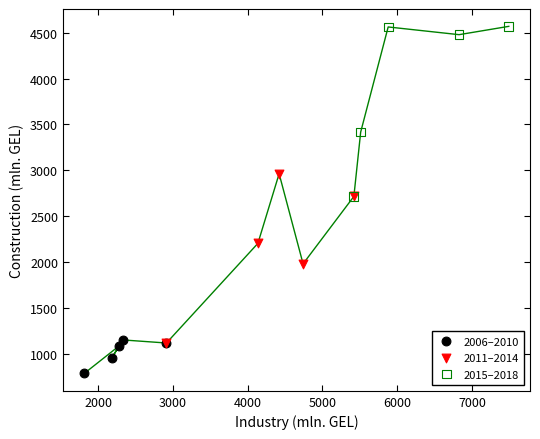

Which series has the widest spread of Y values?

2015–2018